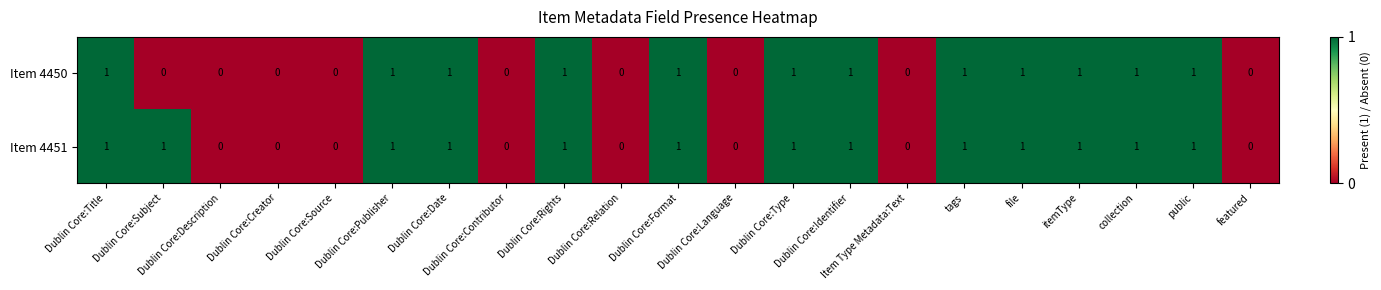

List the series in order of their overall mean, highest first.

Item 4451, Item 4450